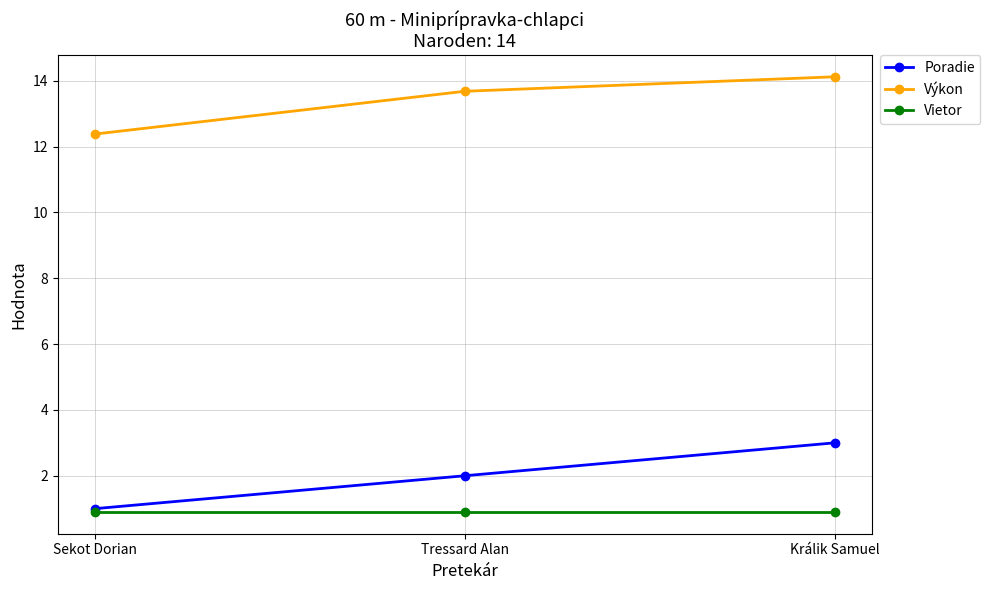

Count the number of categories in the chart.

3